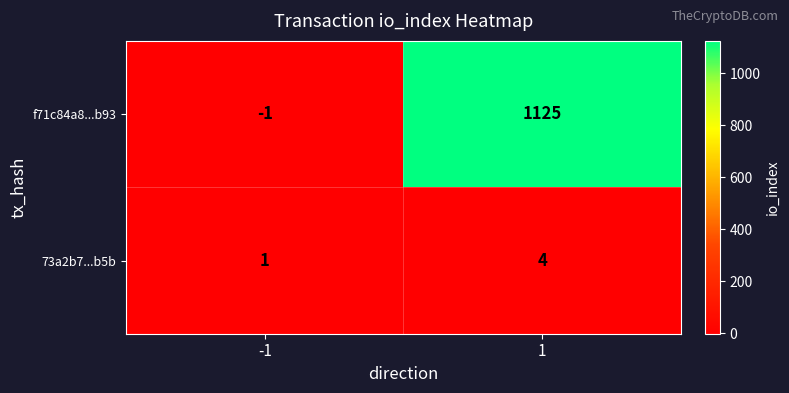

Between -1 and 1, which series saw the biggest shift?

f71c84a8...b93